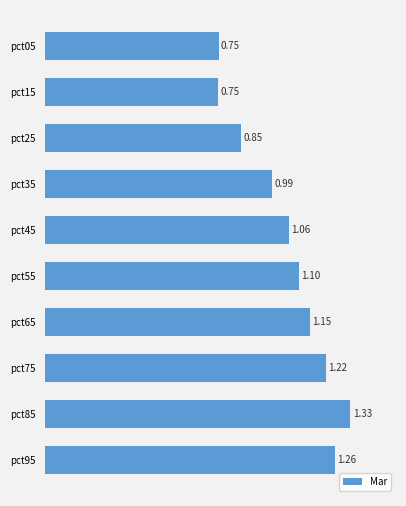

Count the number of data series in this chart.

1